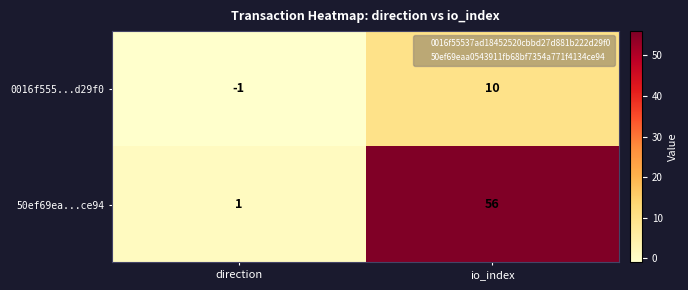

The 50ef69ea...ce94 series shows 80 at io_index. True or false?

False